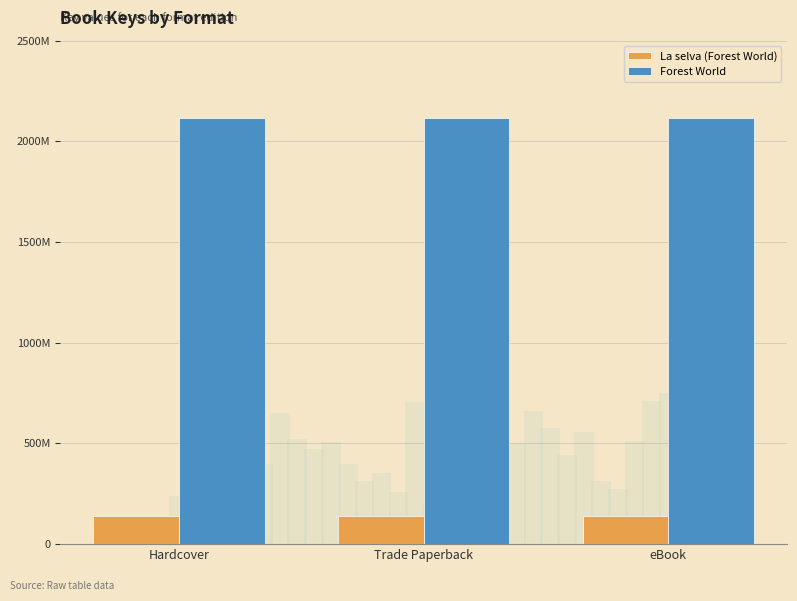

What is the maximum value shown in the chart?

2115049206